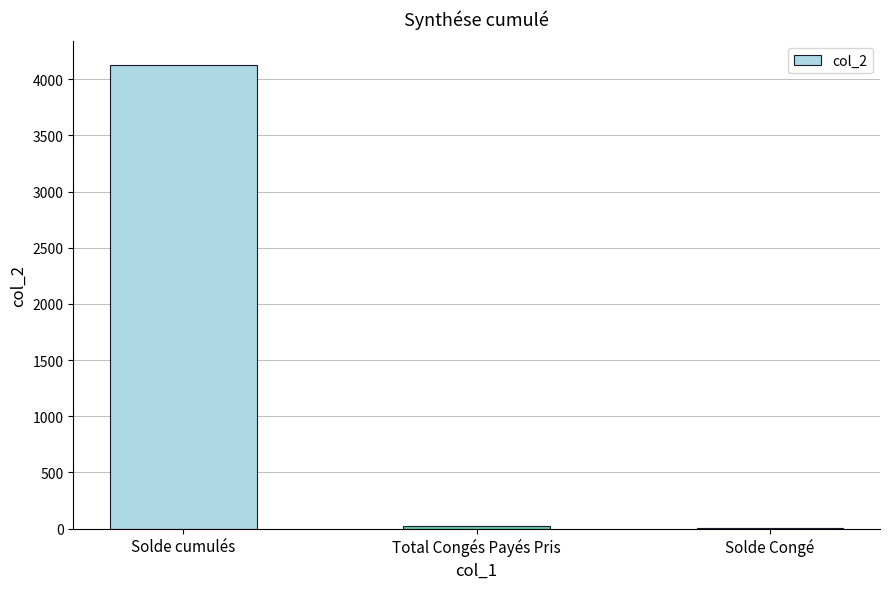

At which label is the value closest to 2069?

Total Congés Payés Pris